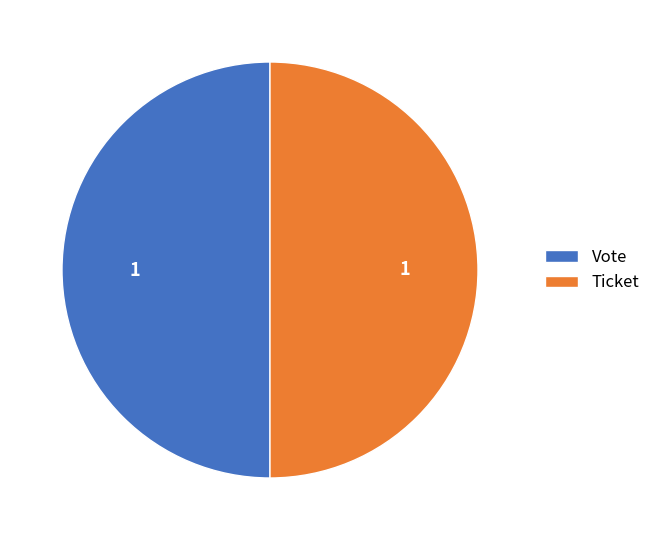

Approximately how many times larger is the value at Vote compared to Ticket?

1.0